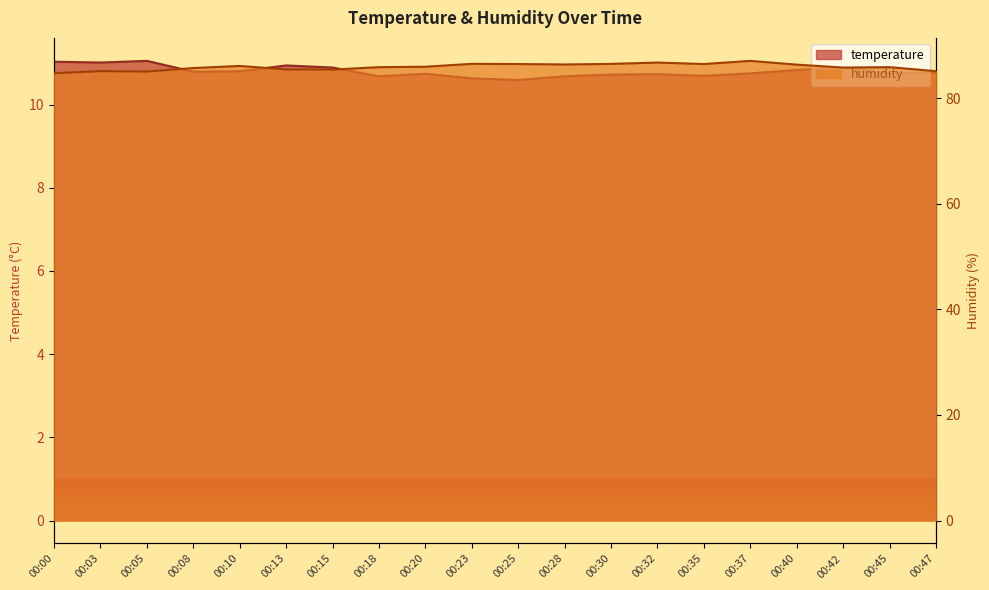

What is the value of the temperature point at the 10th from the left?

10.6